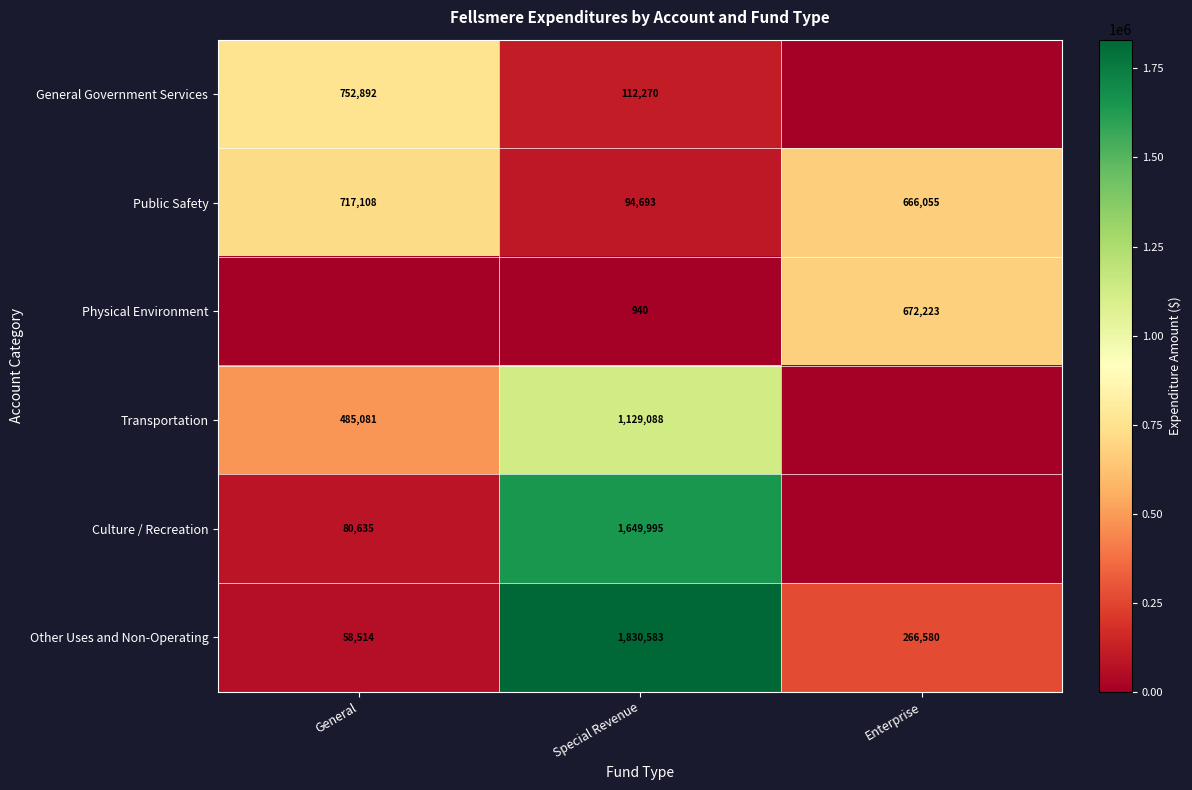

What is the sum of the Physical Environment values at Enterprise and Special Revenue?

673163